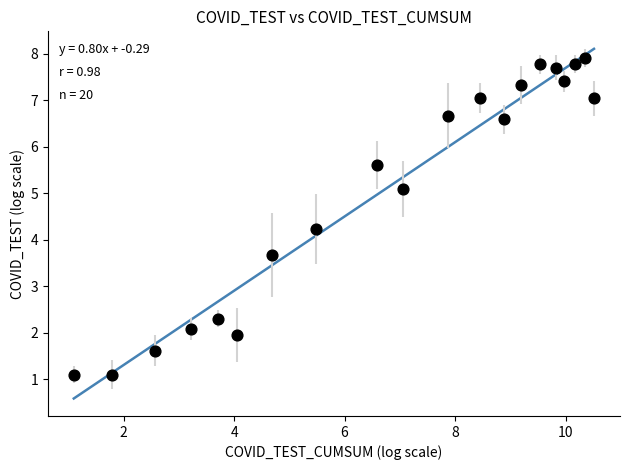

What Y value in the scatter plot is closest to 4?

4.2